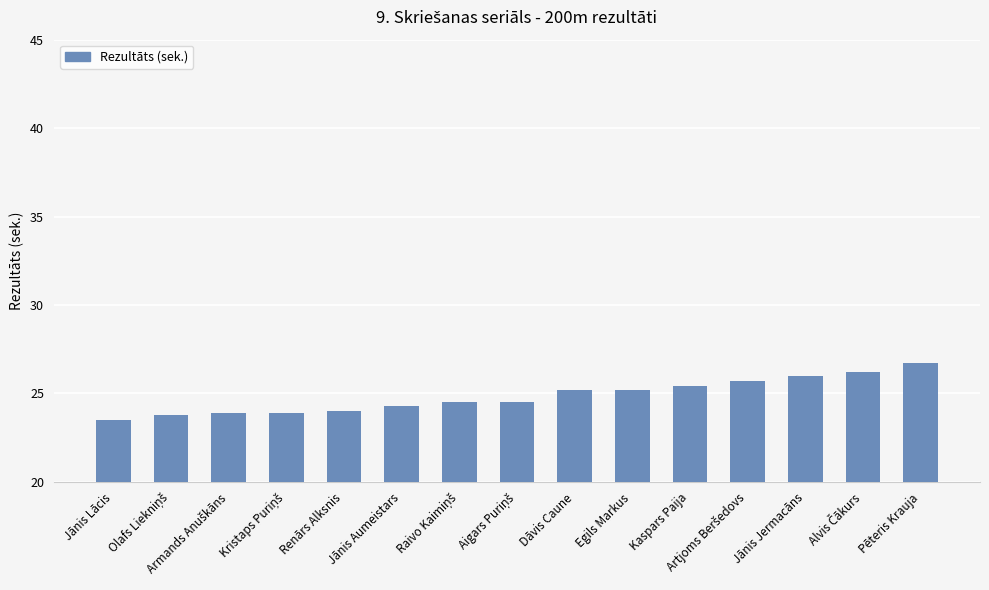

Which category has the lowest value across all series?

Jānis Lācis